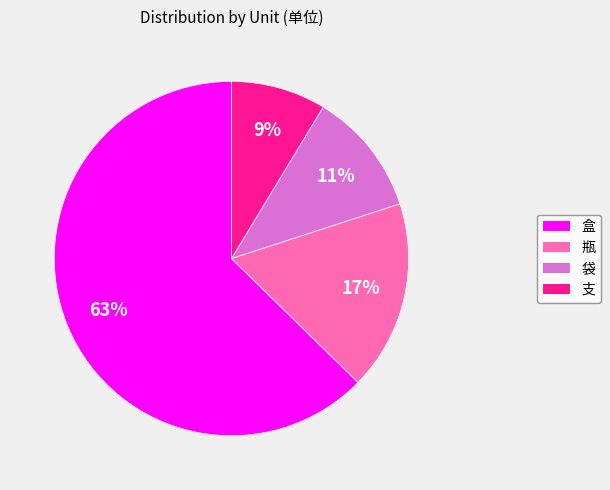

Rank the categories by value from lowest to highest.

支, 袋, 瓶, 盒